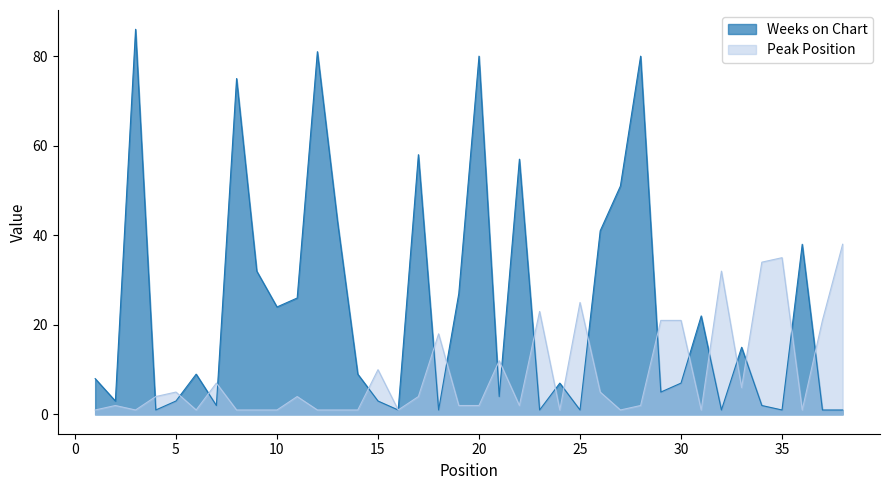

How many intersections are there between Weeks on Chart and Peak Position?

20